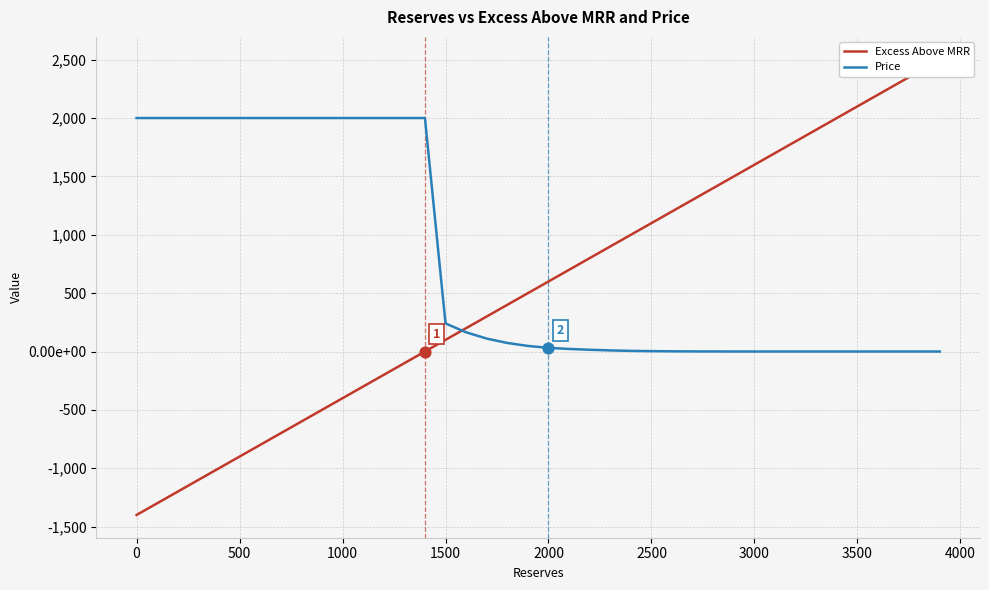

Which series has the largest total across all categories?

Price